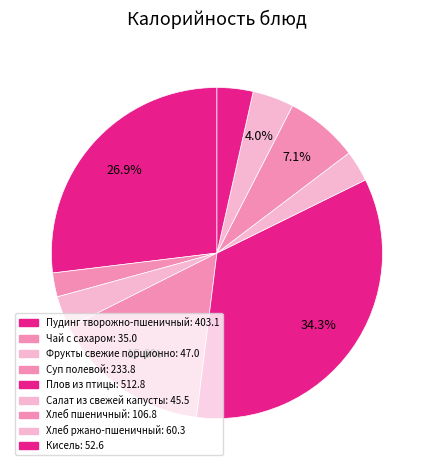

What percentage is the Плов из птицы slice, to the nearest percent?

34%